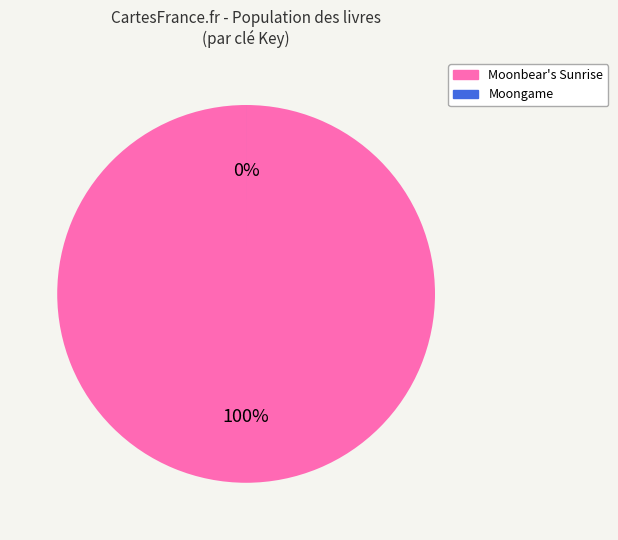

What percentage is NOT represented by Moongame (5347)?

100.0%